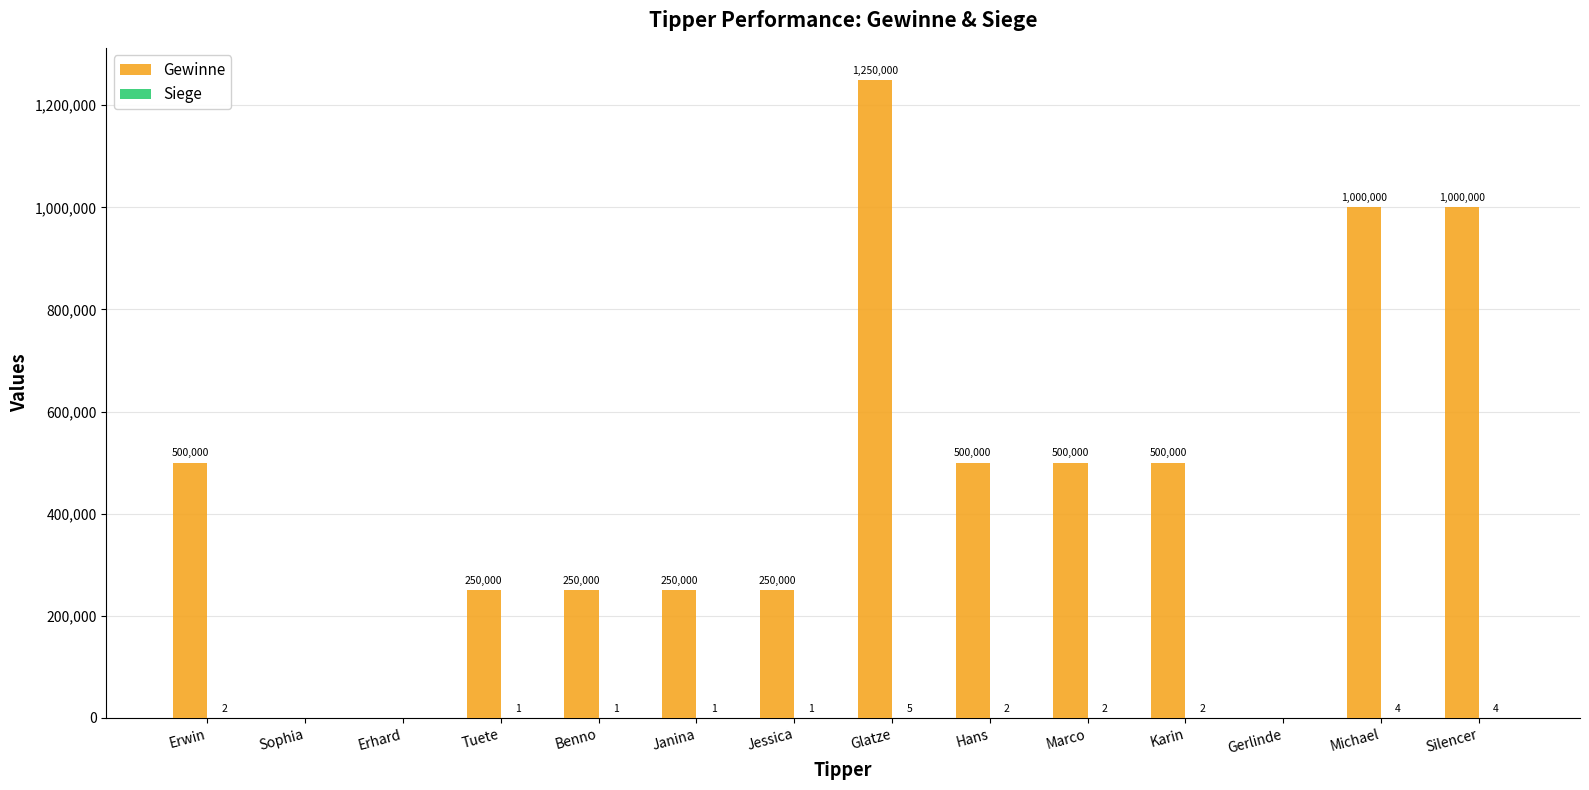

The Gewinne series shows 379057 at Benno. True or false?

False